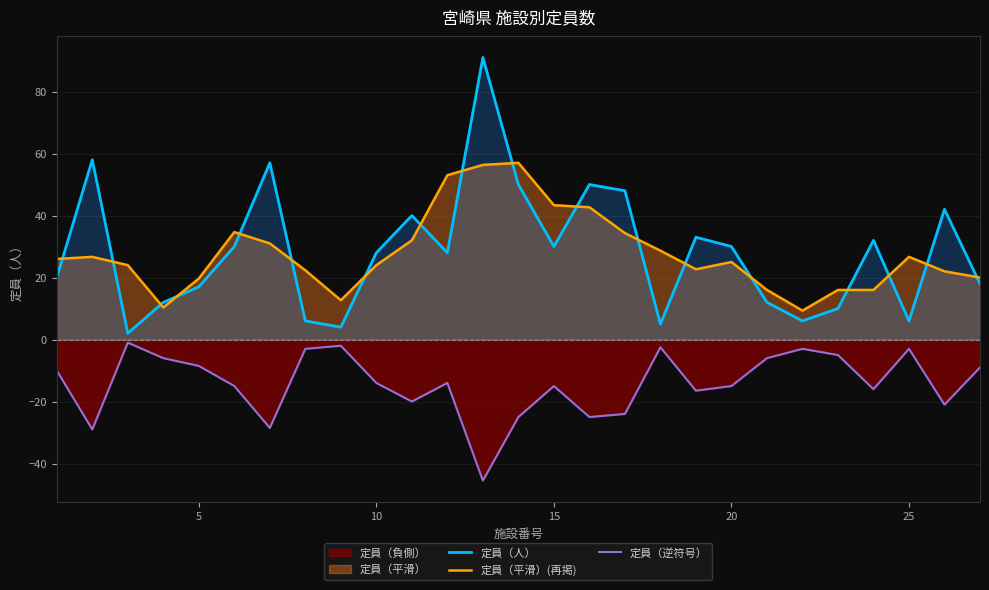

Which series has the widest spread of values?

定員（人）